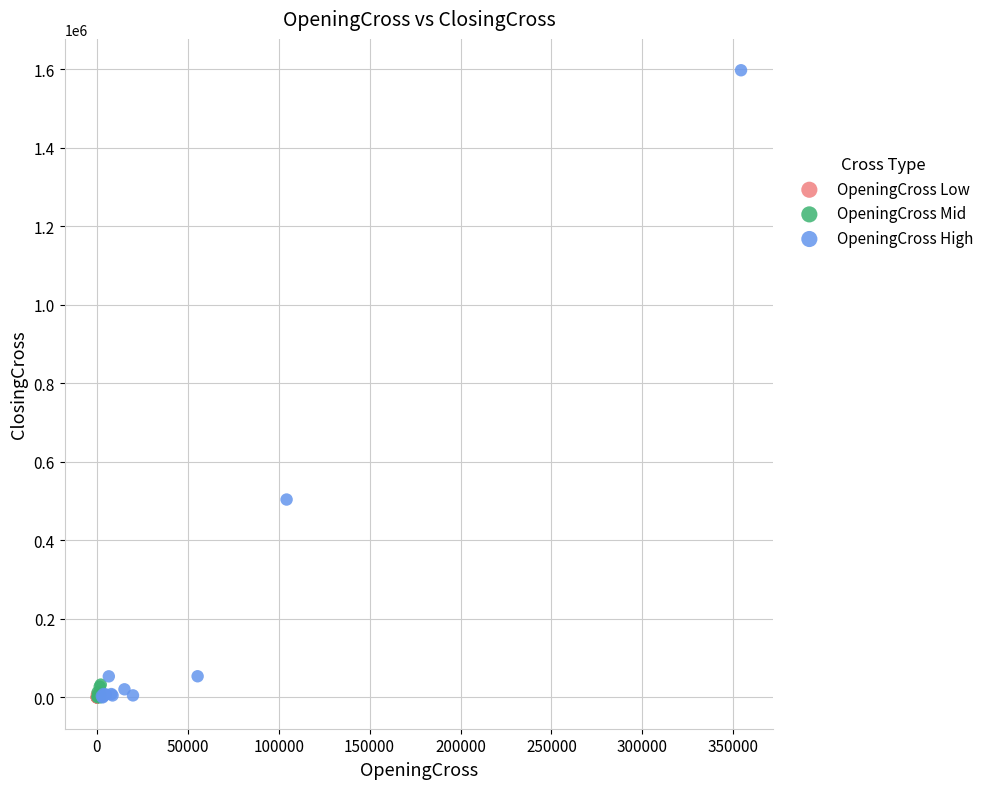

Which series contains the highest Y value?

OpeningCross High